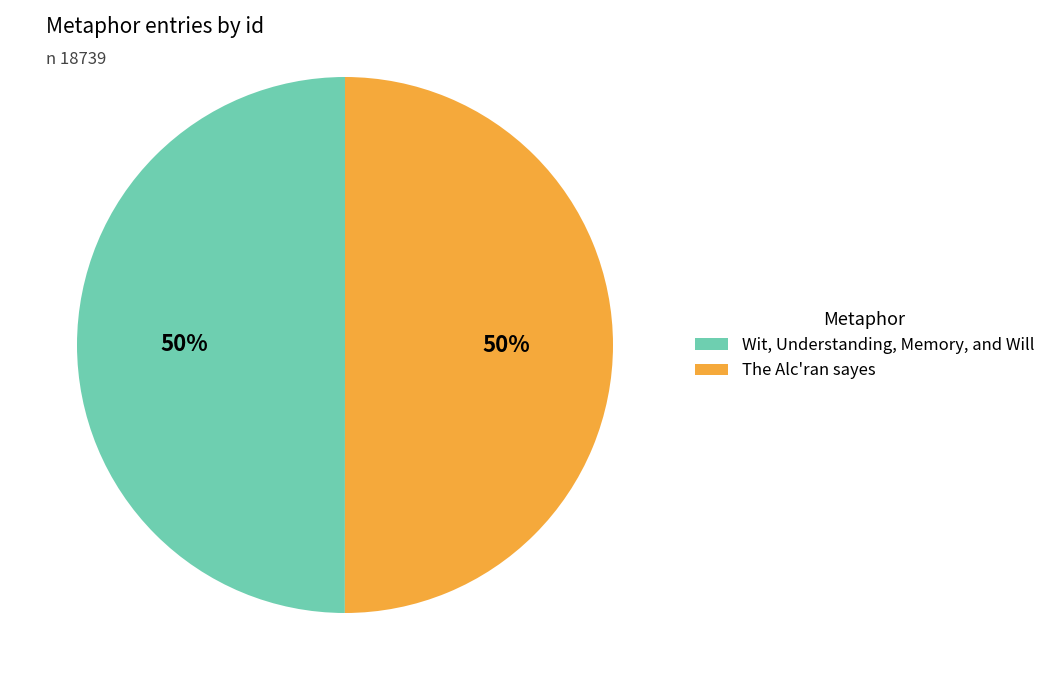

Is it true that The Alc'ran sayes is 50% of the pie?

True